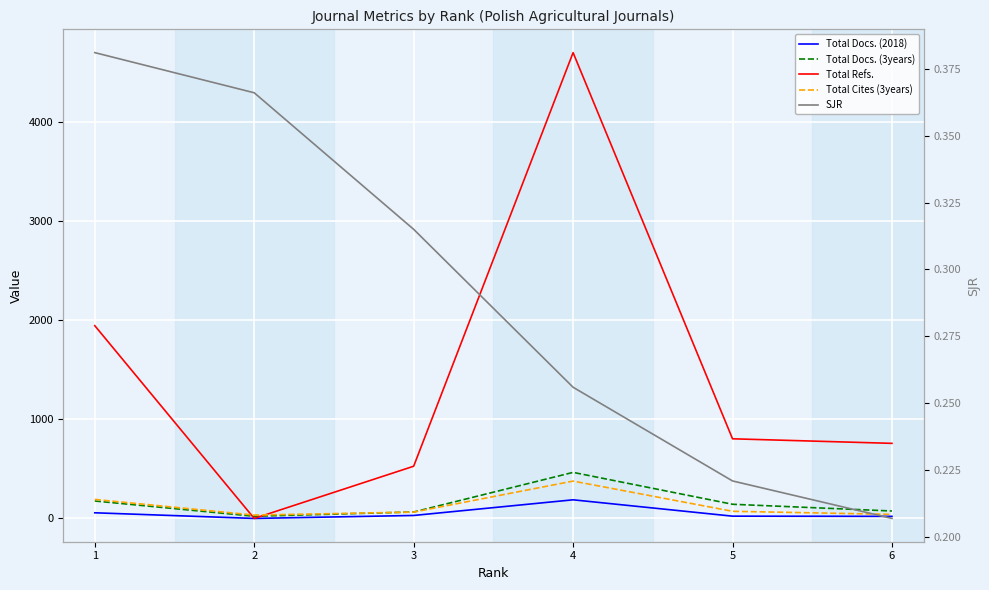

Is this an area chart (filled region under the line)?

No